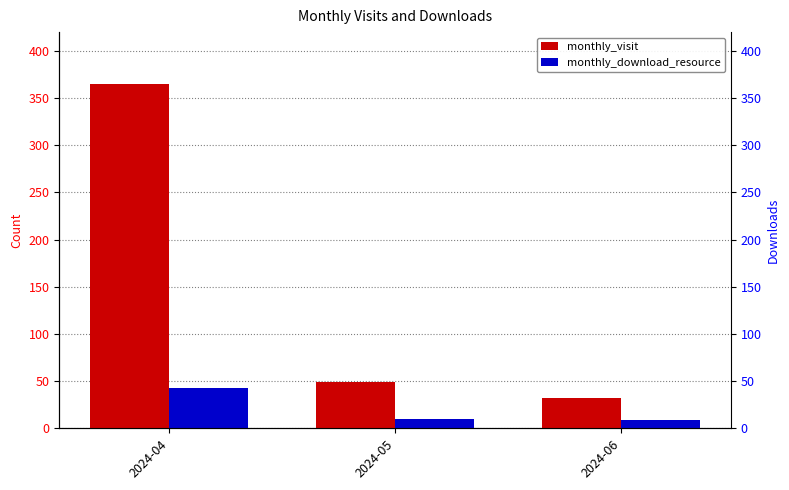

True or false: monthly_visit has a value of 81 at 2024-05.

False